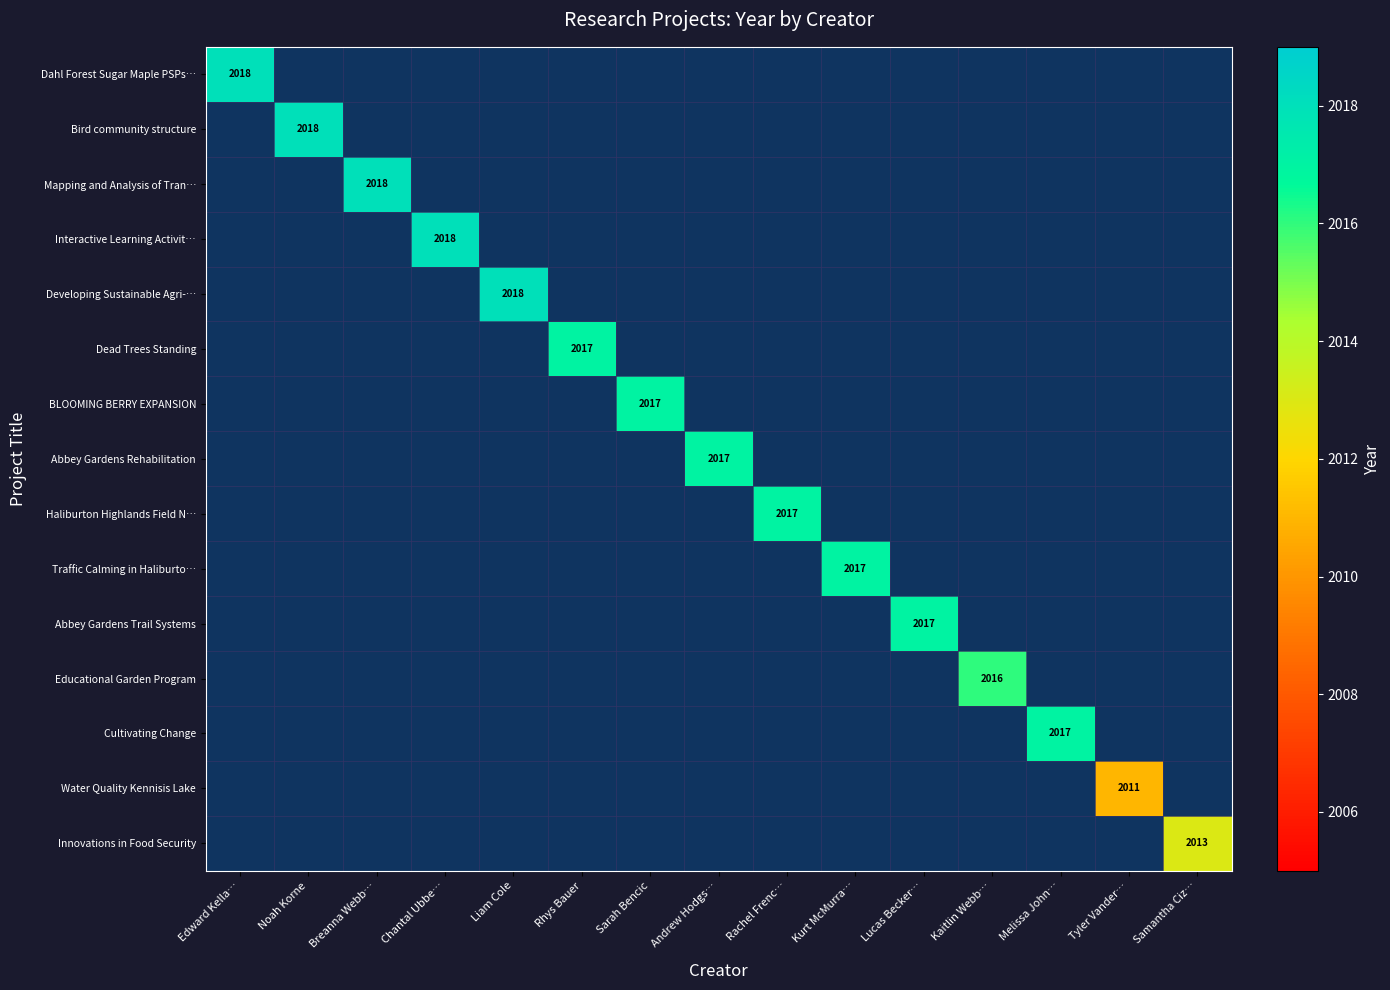

How many categories are shown in the chart?

15